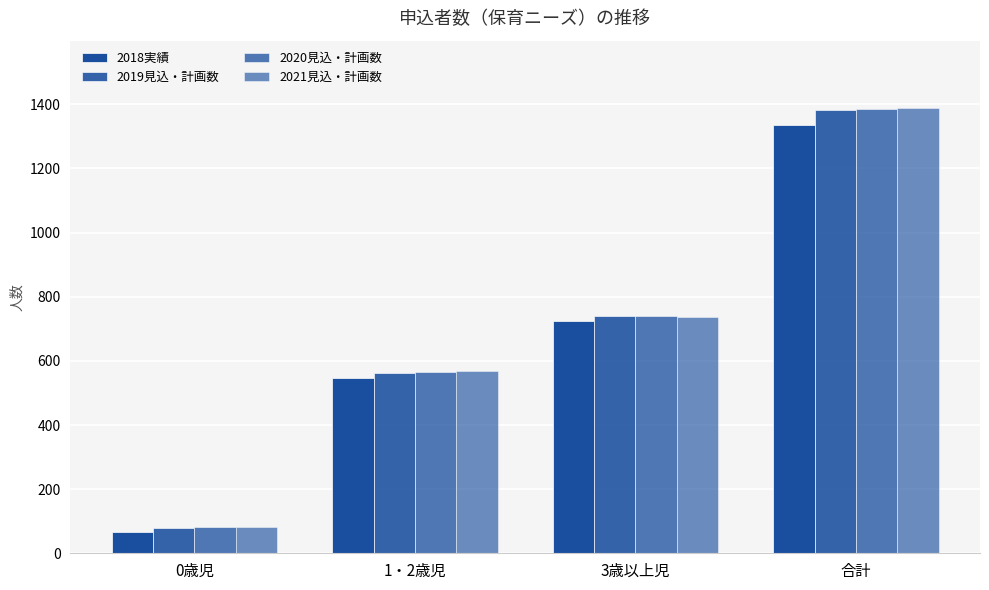

What value does the 2020見込・計画数 series have at 合計?

1386